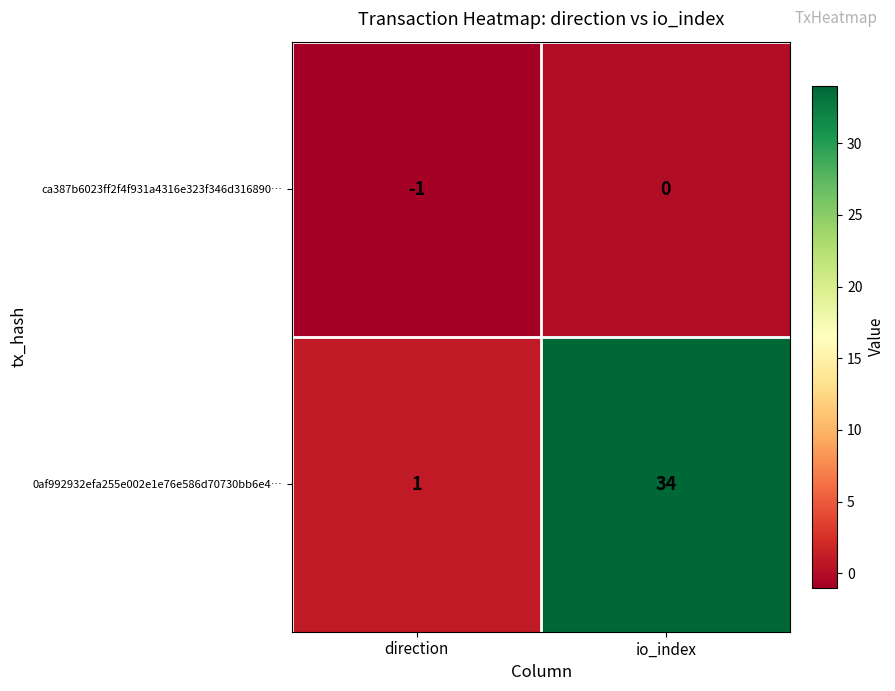

At io_index, list the series in order from smallest to largest.

ca387b6023ff2f4f931a4316e323f346d316890…, 0af992932efa255e002e1e76e586d70730bb6e4…